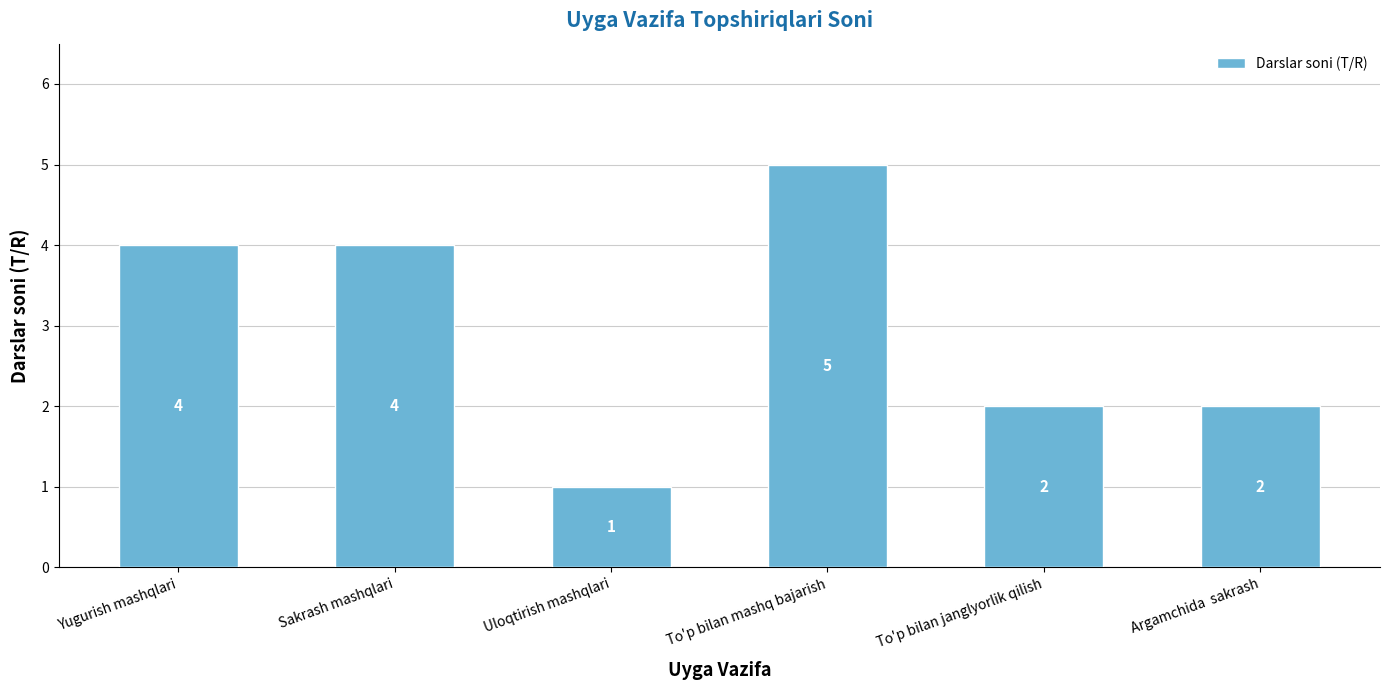

Reading right to left, what are all the values shown in this chart?

Argamchida  sakrash=2	To'p bilan janglyorlik qilish=2	To'p bilan mashq bajarish=5	Uloqtirish mashqlari=1	Sakrash mashqlari=4	Yugurish mashqlari=4